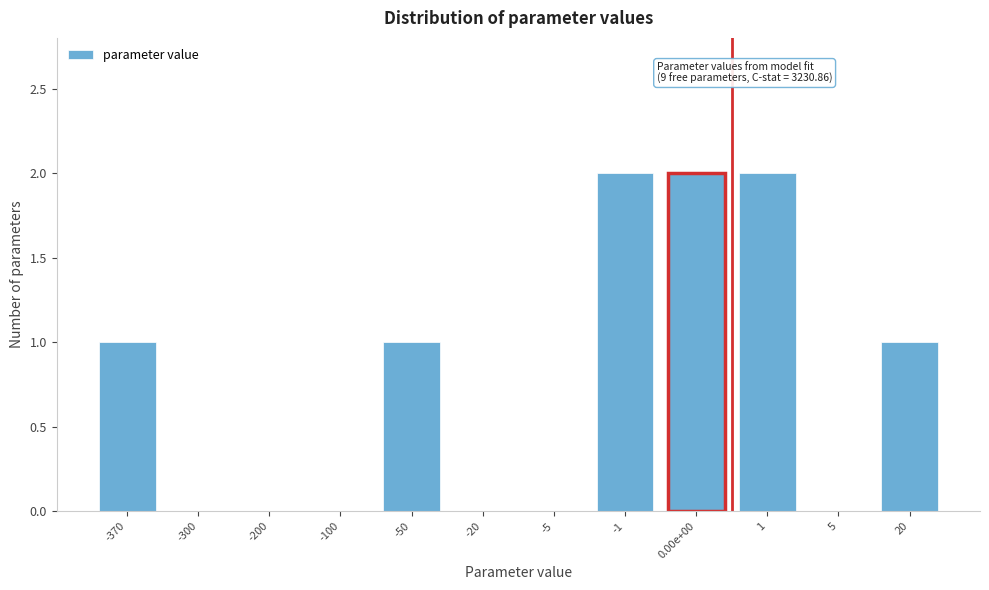

Reading left to right, what are all the values shown in this chart?

-370=1	-300=0	-200=0	-100=0	-50=1	-20=0	-5=0	-1=2	0.00e+00=2	1=2	5=0	20=1